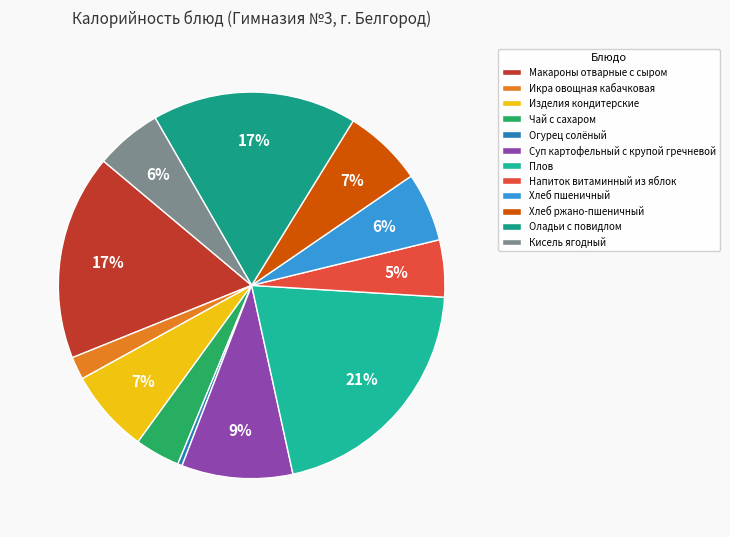

Which has a higher value, Макароны отварные с сыром or Оладьи с повидлом?

Макароны отварные с сыром